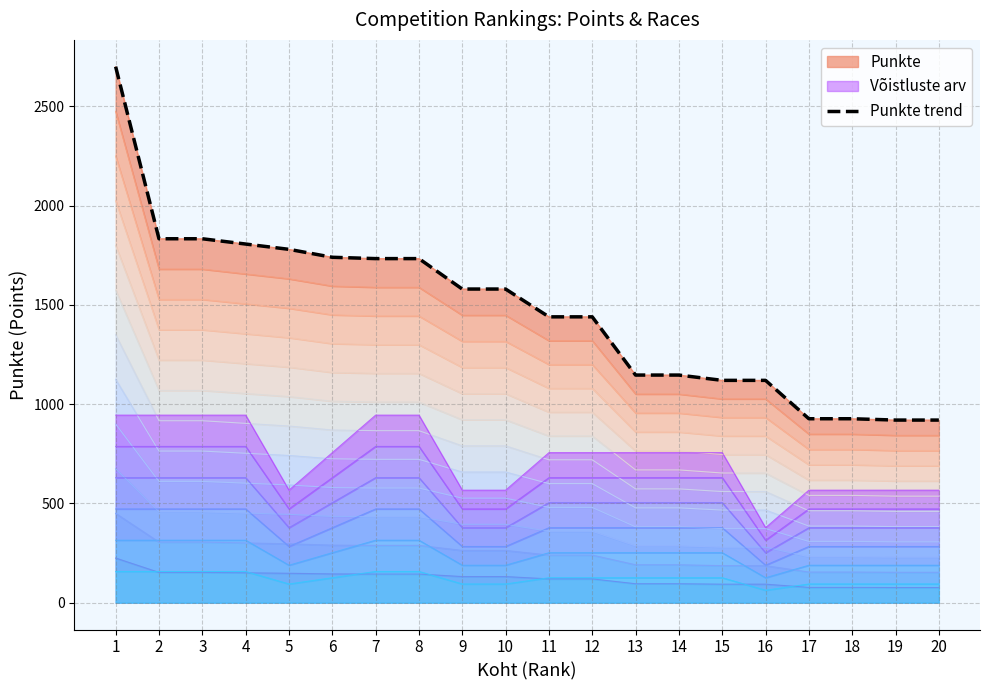

At which label is the value closest to 1810?

4